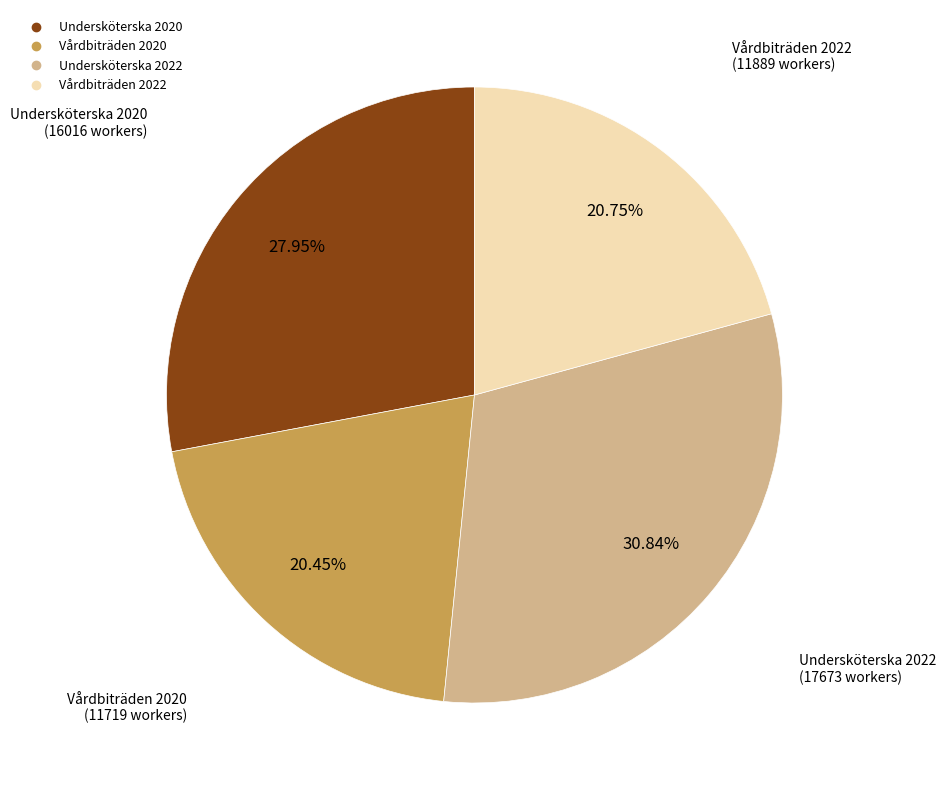

Is there any slice that represents more than half of the pie?

No